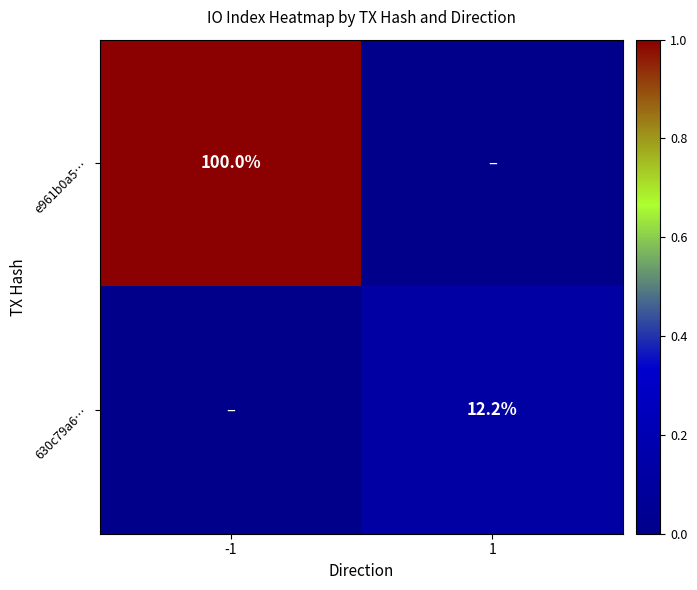

Is it true that e961b0a5… equals 100.0 at -1?

True